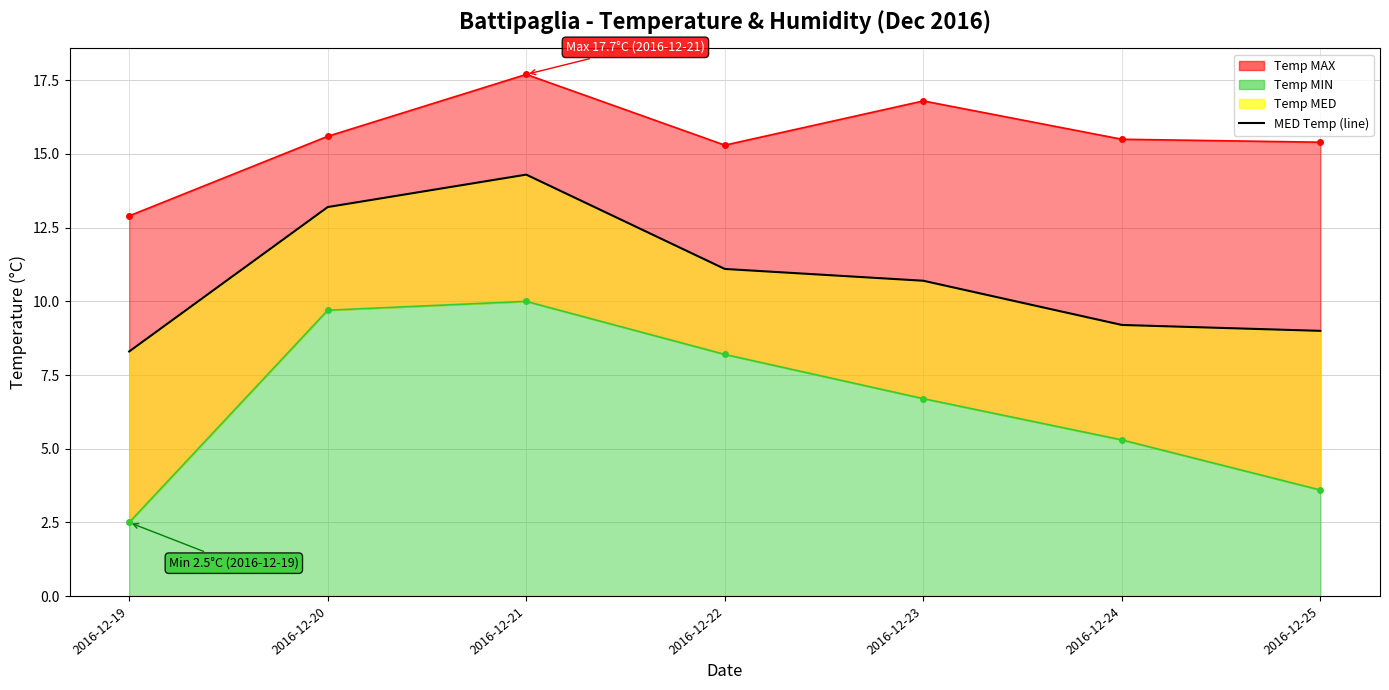

What is the average value?

10.8